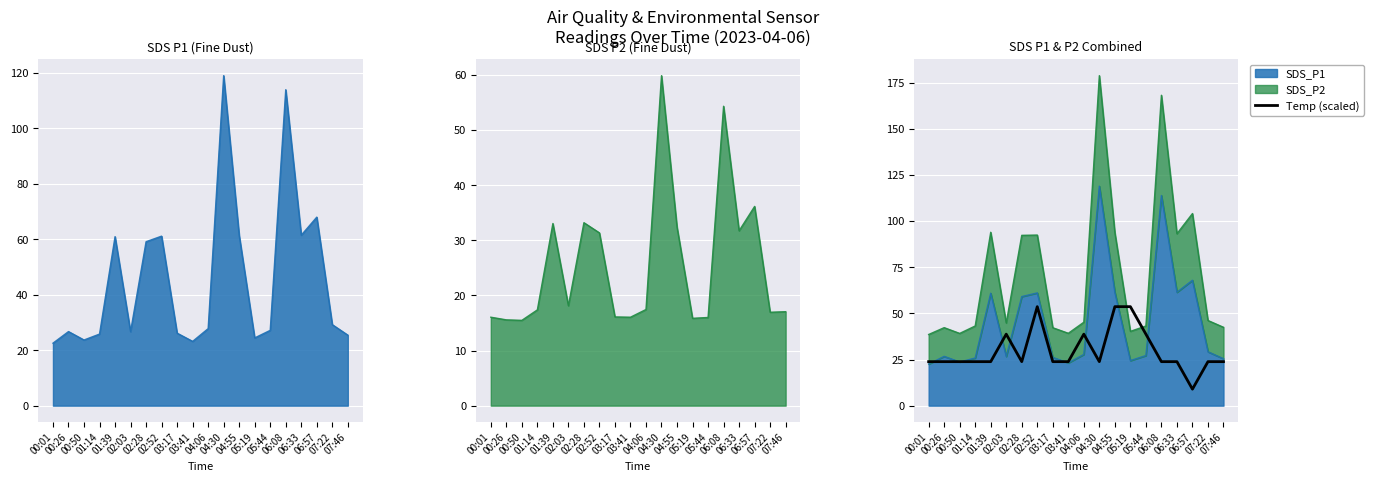

At which category does the data reach its first local valley?

02:28